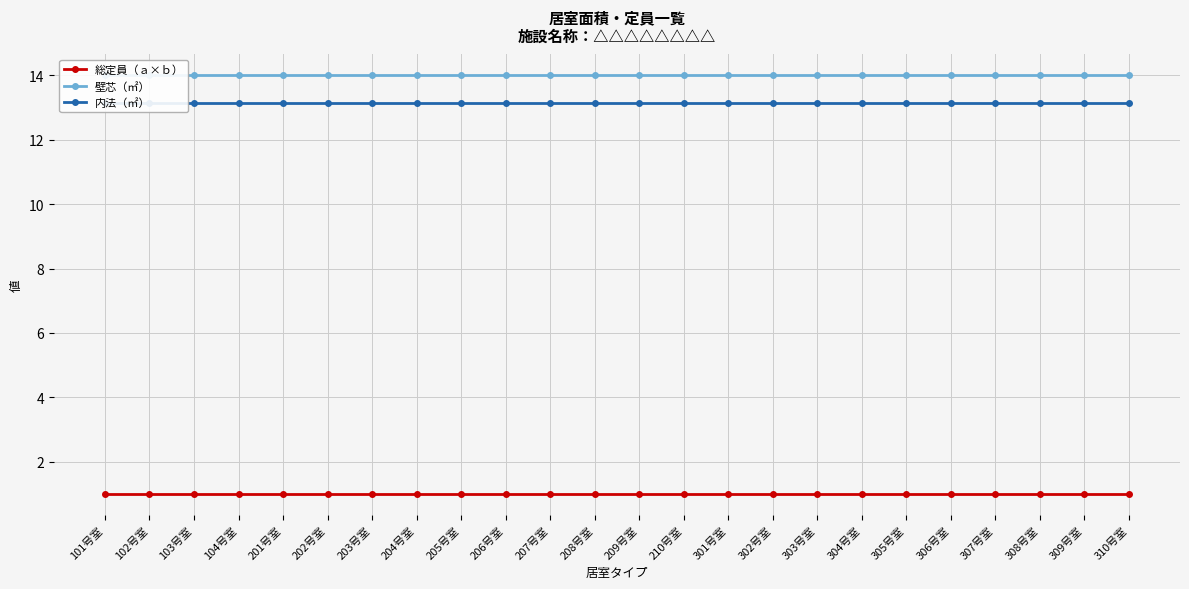

How many categories are shown in the chart?

24